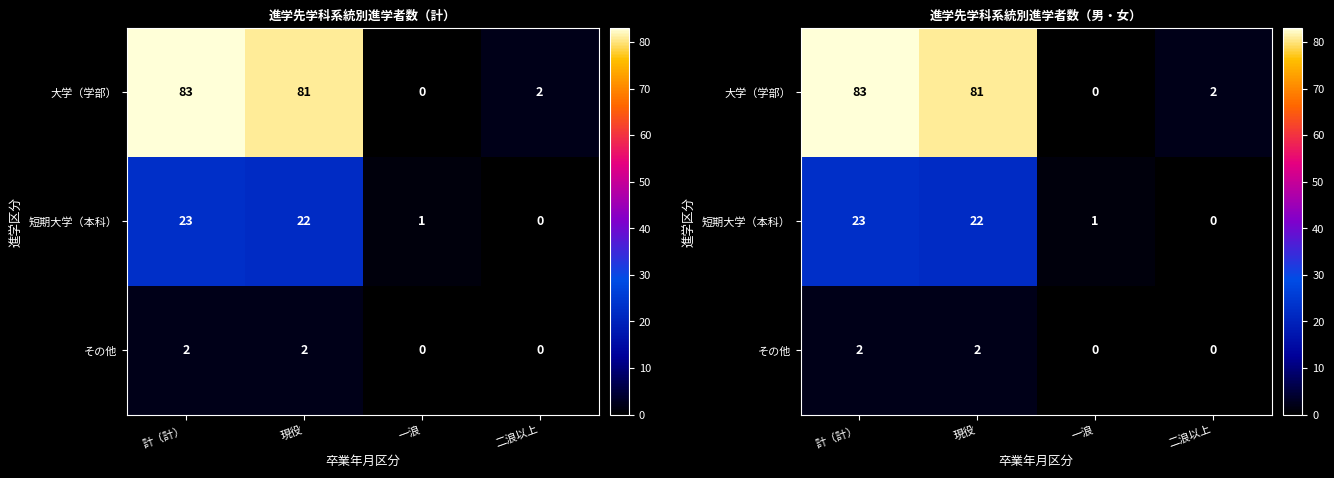

Between 二浪以上 and 一浪, which is larger?

二浪以上